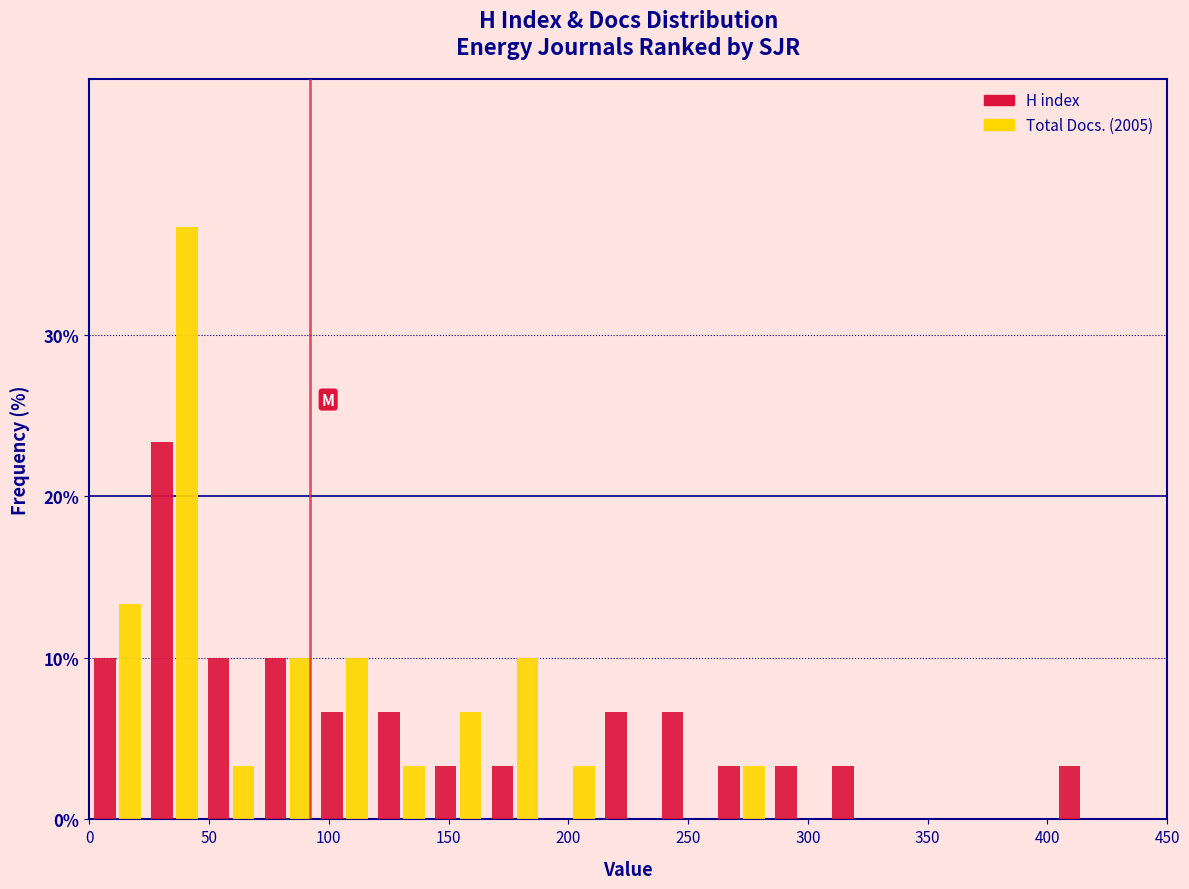

Reading left to right, transcribe this chart: for each range on the x-axis, give the height of each series' bar. Neither the bar edges nor the heights are printed on the chart, so give them approximately, as read against the axes.

0 to 25: H index=10	Total Docs. (2005)=13
25 to 45: H index=23	Total Docs. (2005)=37
45 to 70: H index=10	Total Docs. (2005)=3
70 to 95: H index=10	Total Docs. (2005)=10
95 to 120: H index=7	Total Docs. (2005)=10
120 to 140: H index=7	Total Docs. (2005)=3
140 to 165: H index=3	Total Docs. (2005)=7
165 to 190: H index=3	Total Docs. (2005)=10
190 to 215: H index=0	Total Docs. (2005)=3
215 to 235: H index=7	Total Docs. (2005)=0
235 to 260: H index=7	Total Docs. (2005)=0
260 to 285: H index=3	Total Docs. (2005)=3
285 to 310: H index=3	Total Docs. (2005)=0
310 to 330: H index=3	Total Docs. (2005)=0
330 to 355: H index=0	Total Docs. (2005)=0
355 to 380: H index=0	Total Docs. (2005)=0
380 to 405: H index=0	Total Docs. (2005)=0
405 to 425: H index=3	Total Docs. (2005)=0
425 to 450: H index=0	Total Docs. (2005)=0